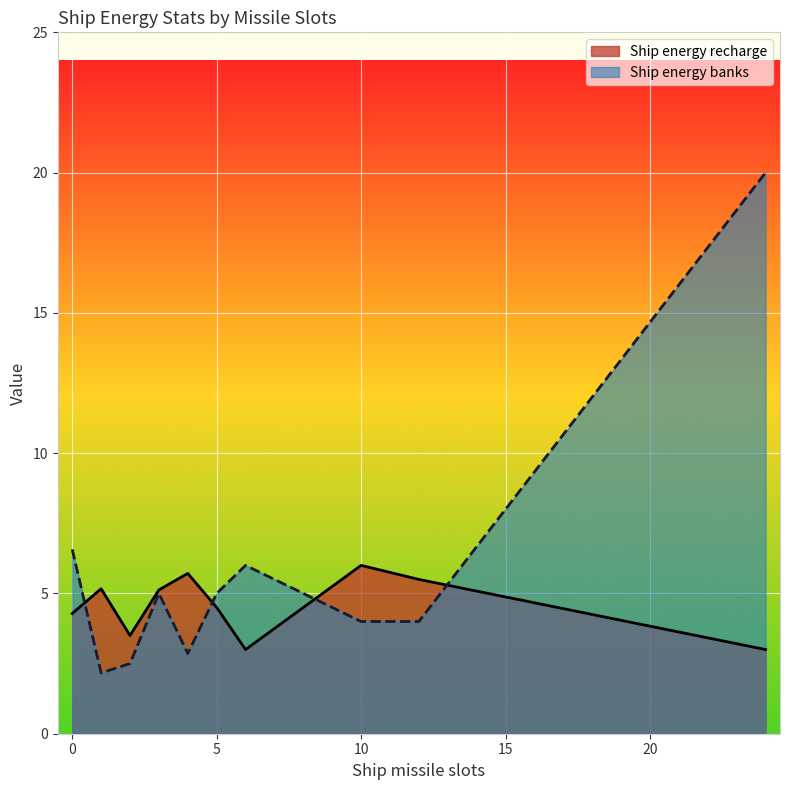

What are all the series names shown in the legend?

Ship energy recharge, Ship energy banks